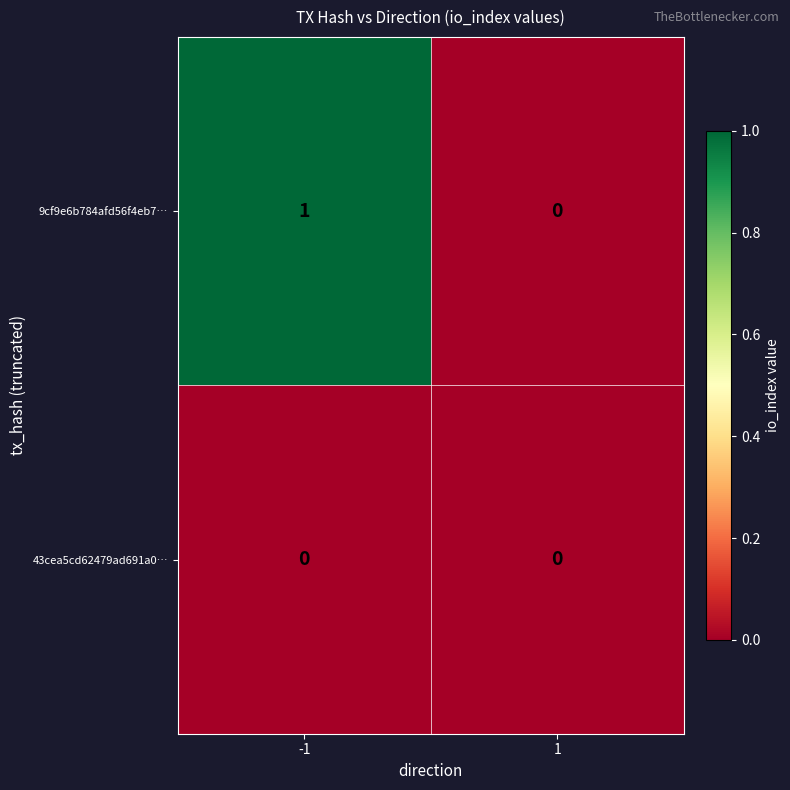

Which series changed the most between -1 and 1?

9cf9e6b784afd56f4eb7…